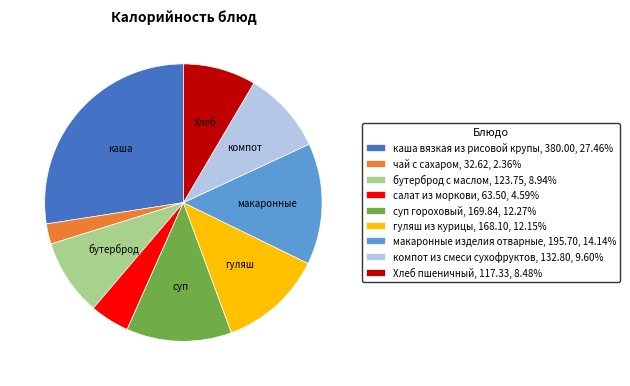

What is the ratio of the value at каша вязкая из рисовой крупы, 380.00, 27.46% to the value at суп гороховый, 169.84, 12.27%?

2.2